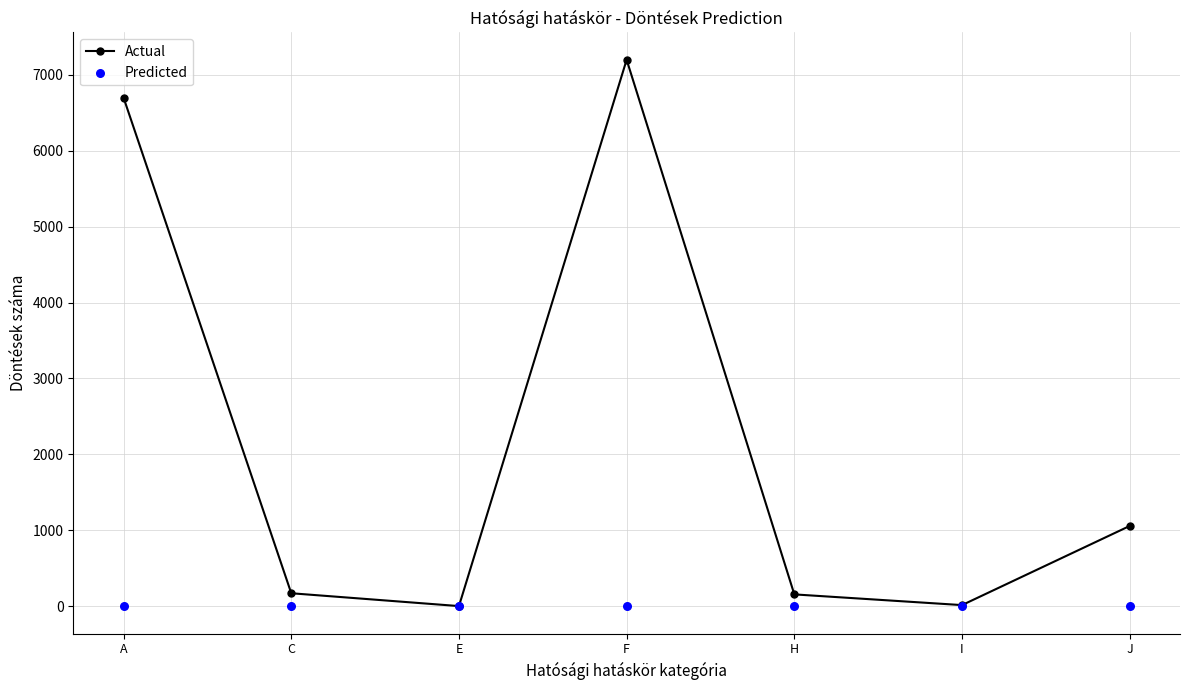

Which series has the largest total across all categories?

Actual